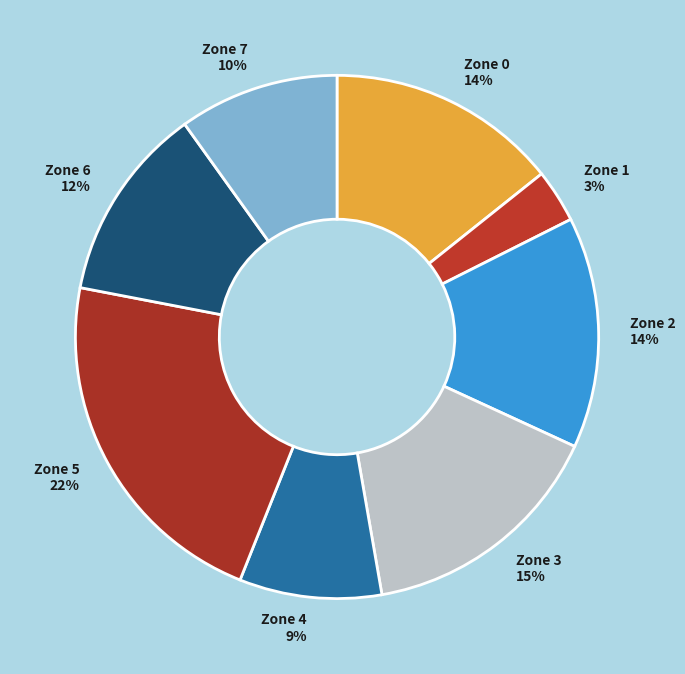

Which has a higher value, Zone 6 or Zone 0?

Zone 0